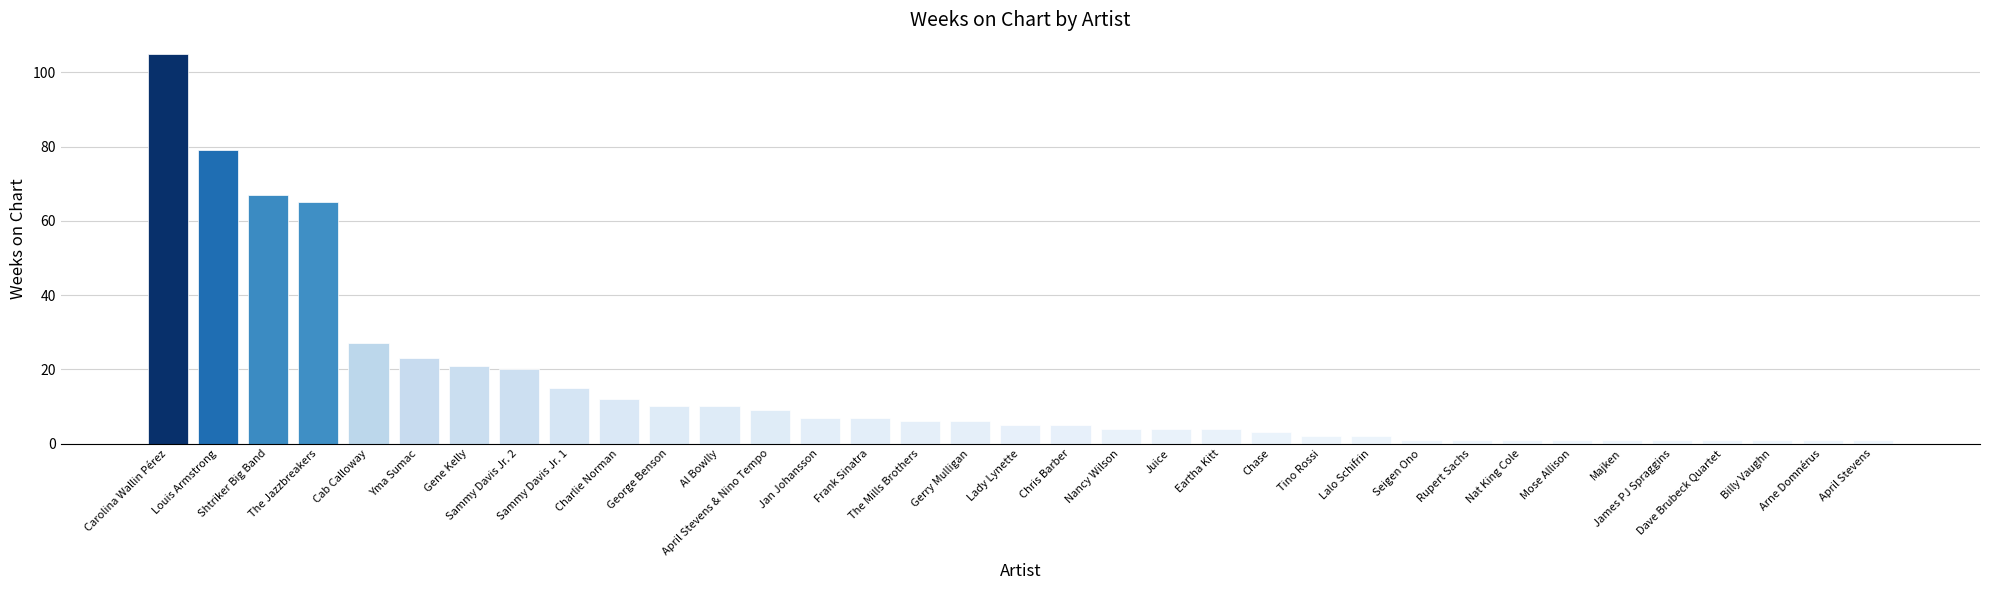

What is the average value?

15